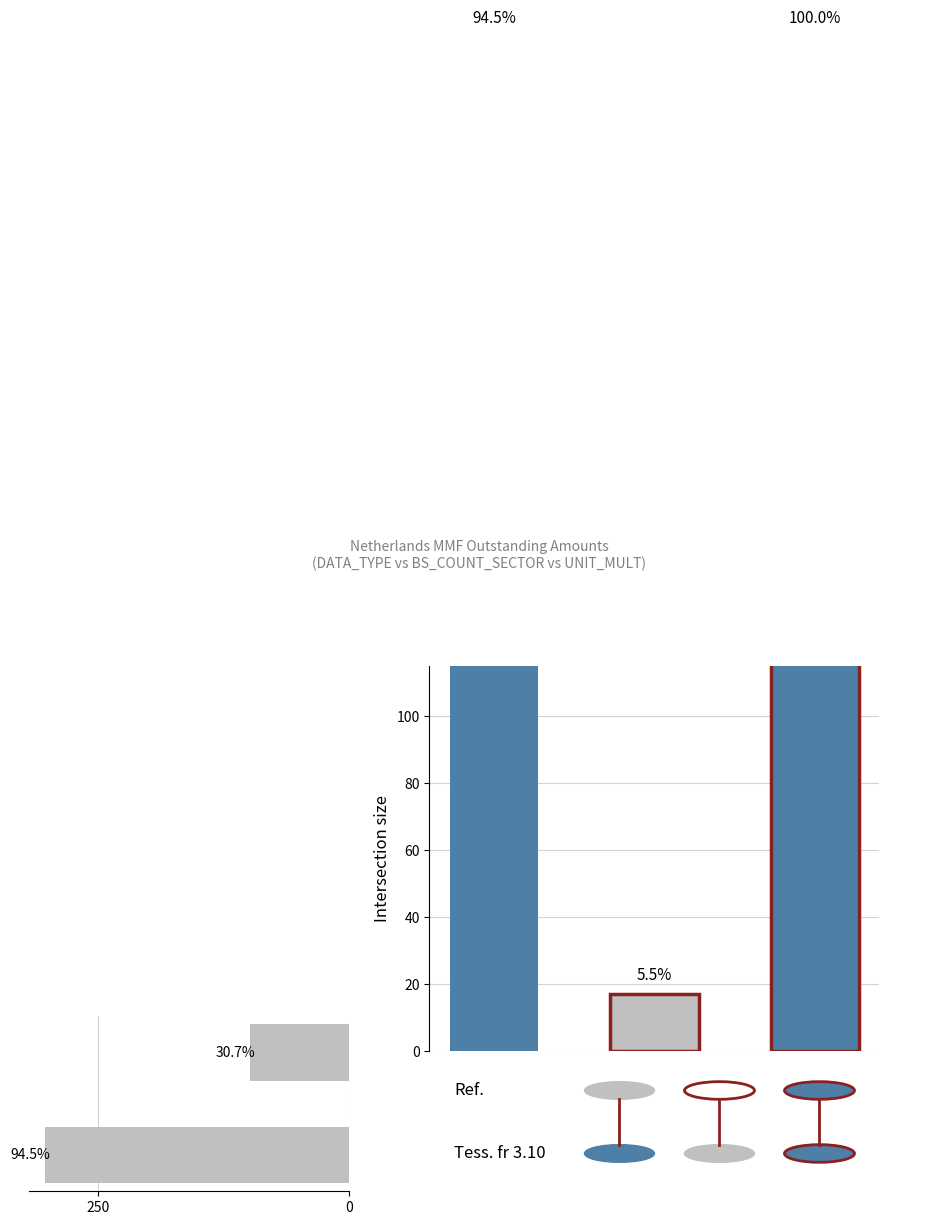

What is the maximum value shown in the chart?

303